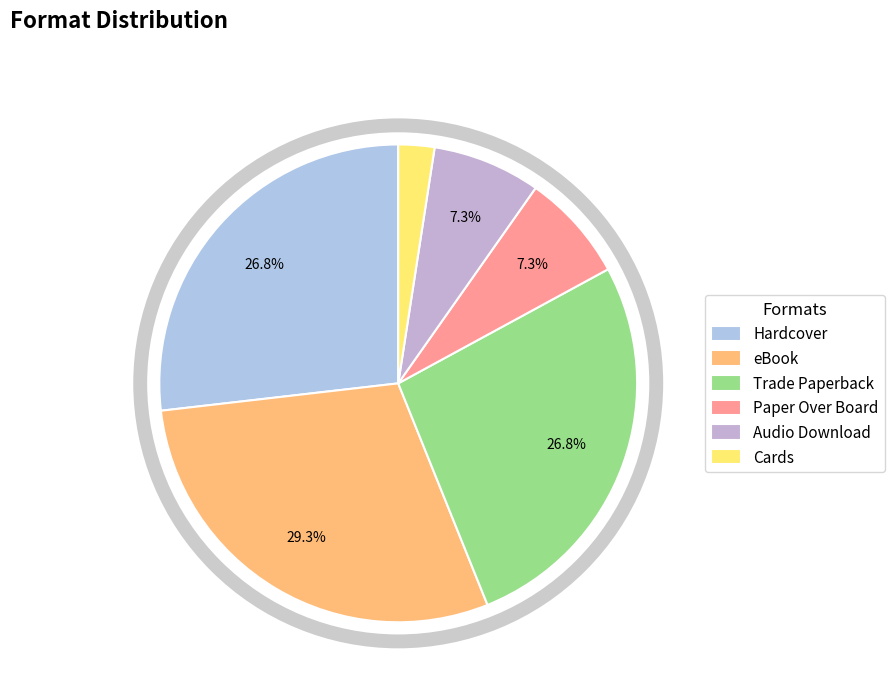

Which has a higher value, Cards or Paper Over Board?

Paper Over Board